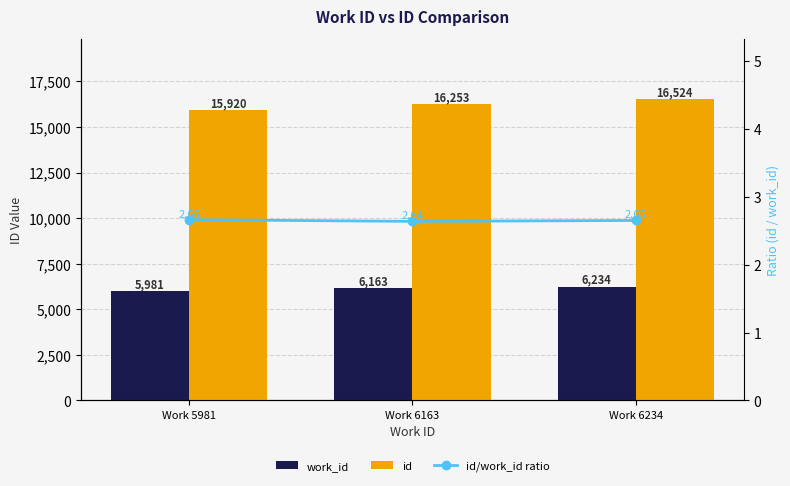

Which series has the largest range (max minus min)?

id